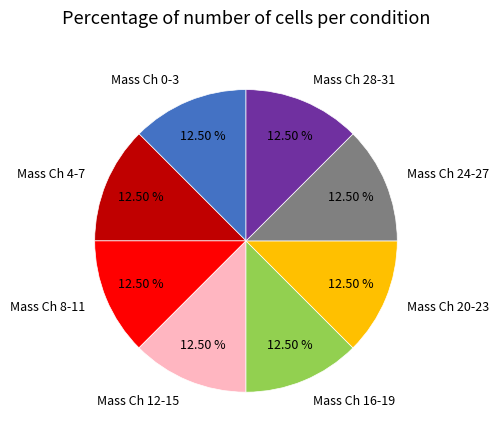

Combined, do Mass Ch 24-27 and Mass Ch 8-11 account for over 50%?

No